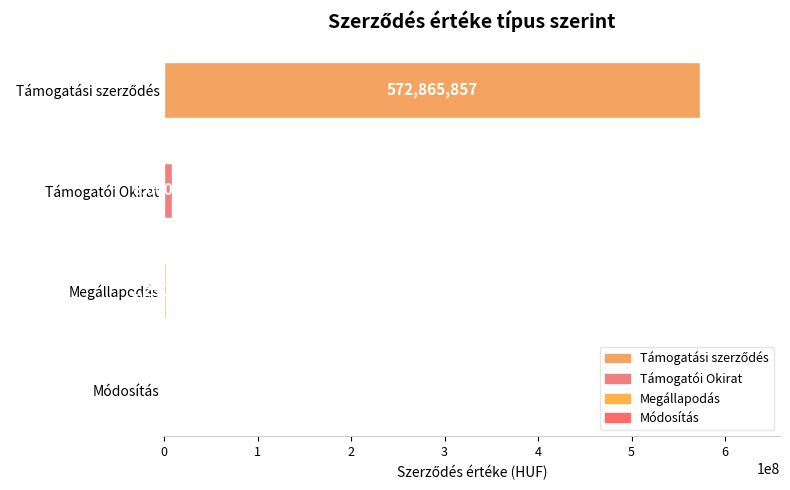

What is the greatest value displayed?

572865857